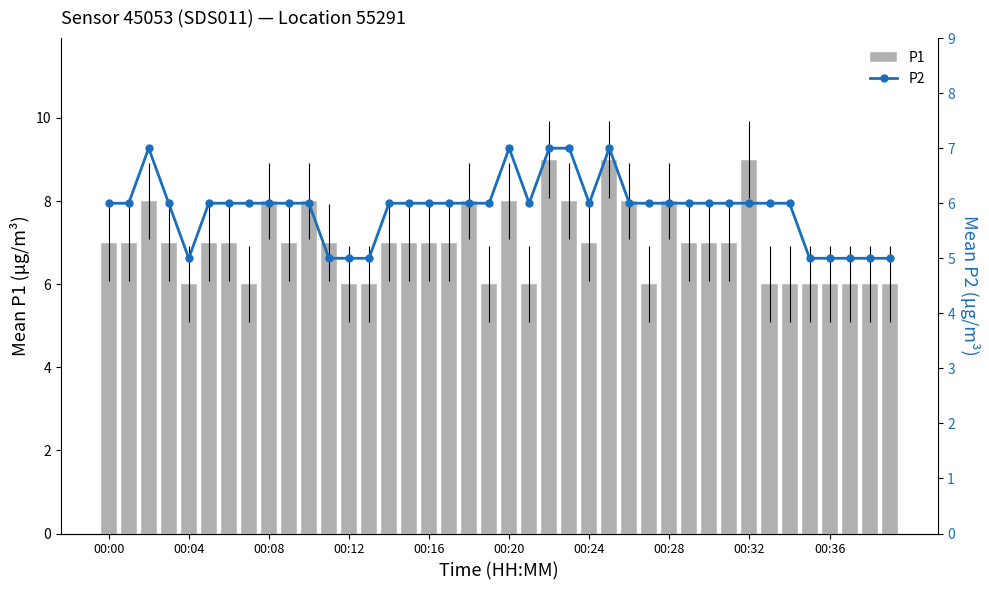

How many values in the P1 series are below 7?

14